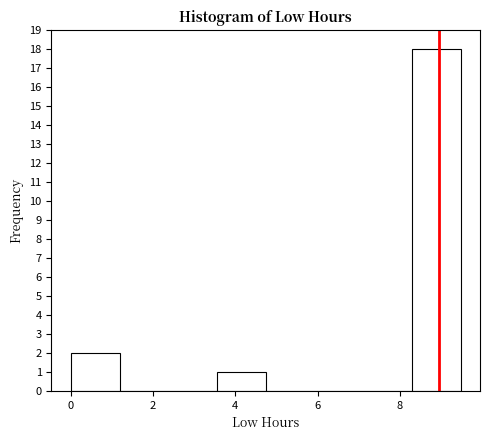

Which range on the x-axis has the tallest bar?

8.2 to 9.4